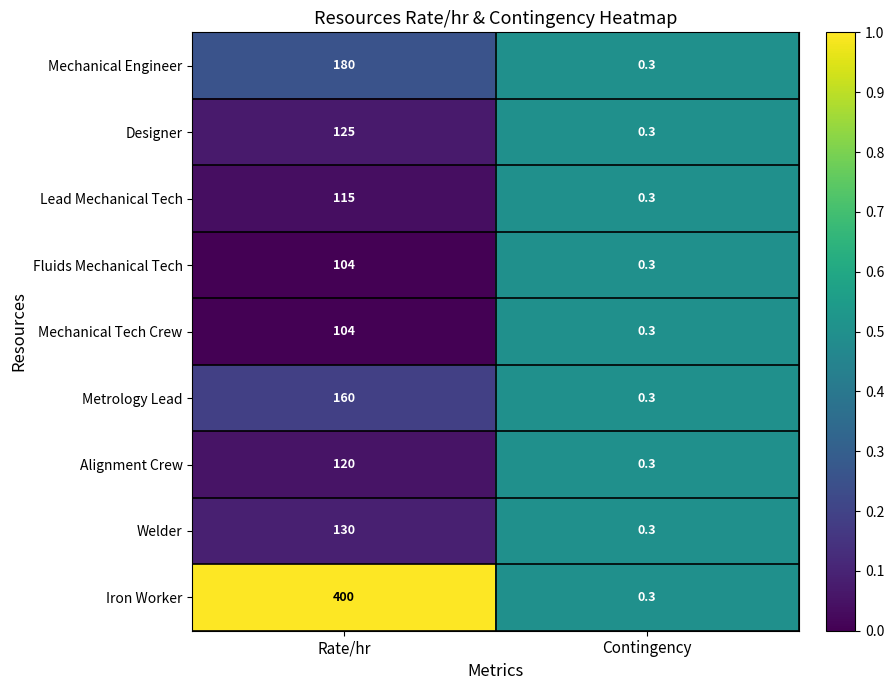

Is the value of Mechanical Engineer at Rate/hr greater than the value of Welder at Rate/hr?

Yes